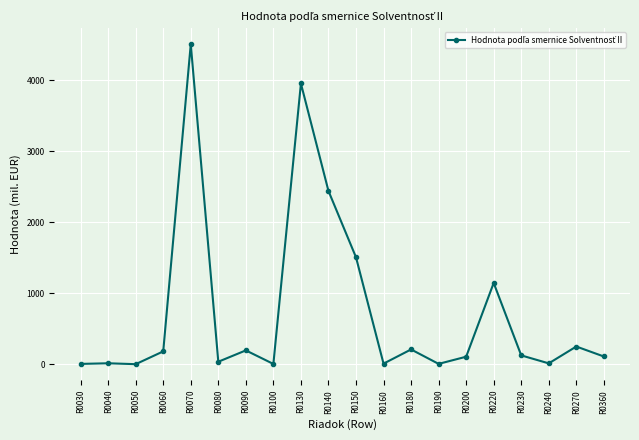

How many series are shown in this chart?

1